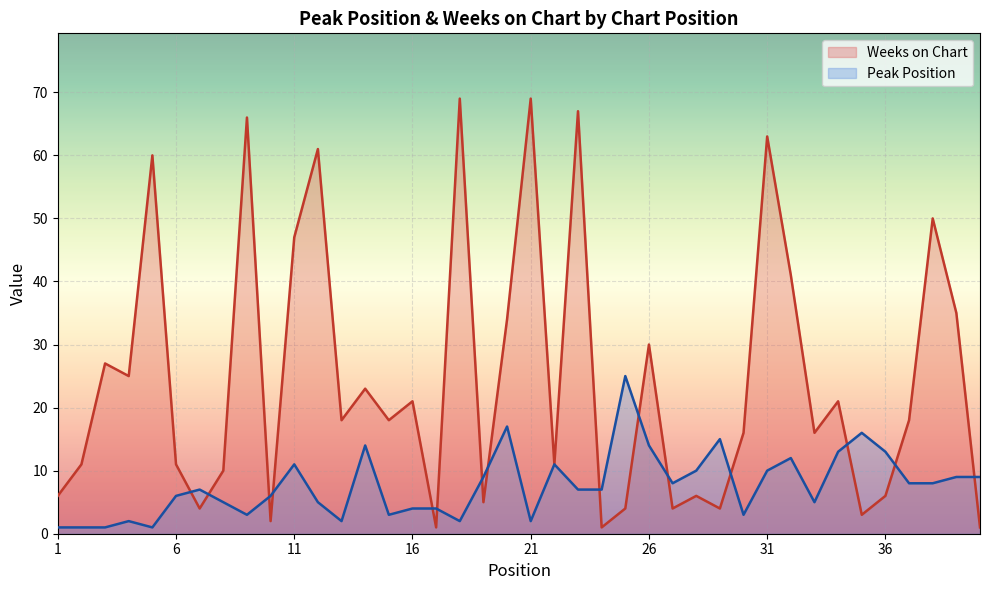

Which series has the widest spread of values?

Weeks on Chart